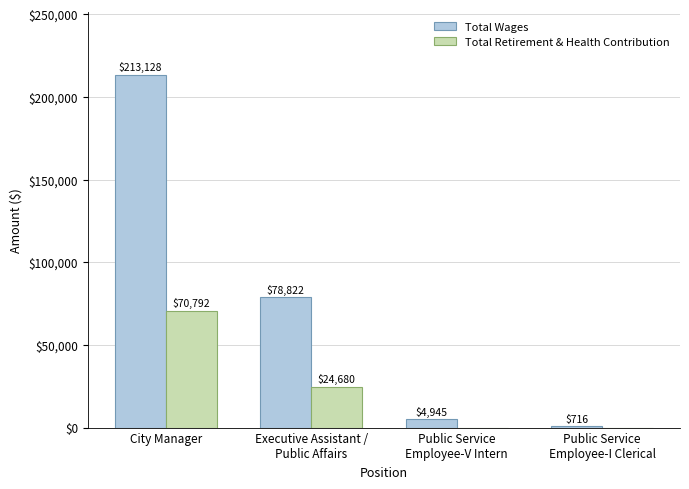

What is the maximum value for Total Retirement & Health Contribution?

70792